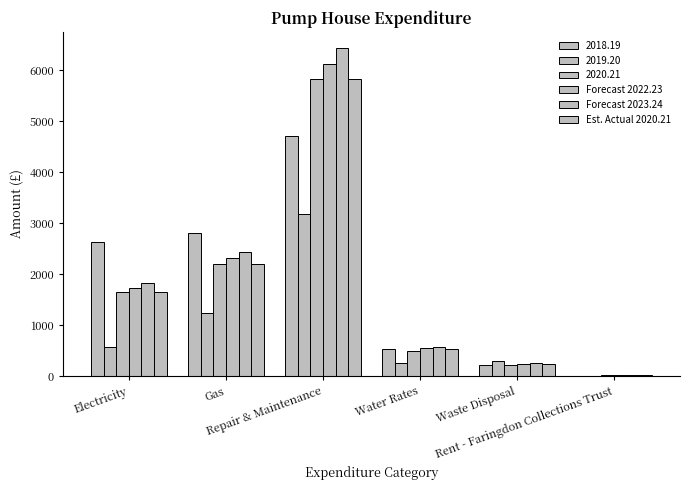

What position from the left is Water Rates?

4